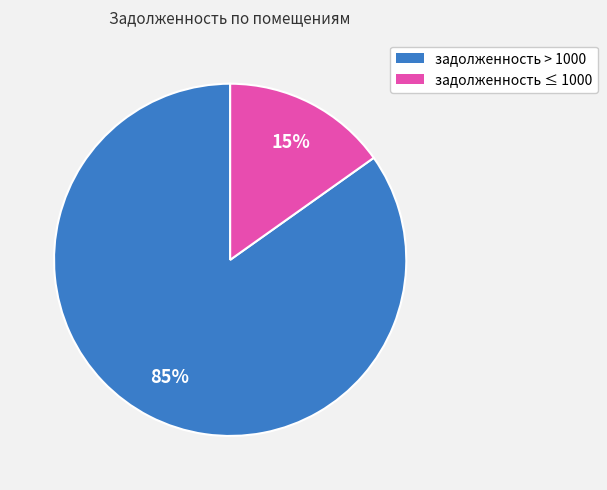

To the nearest percent, what is the average slice percentage?

50%